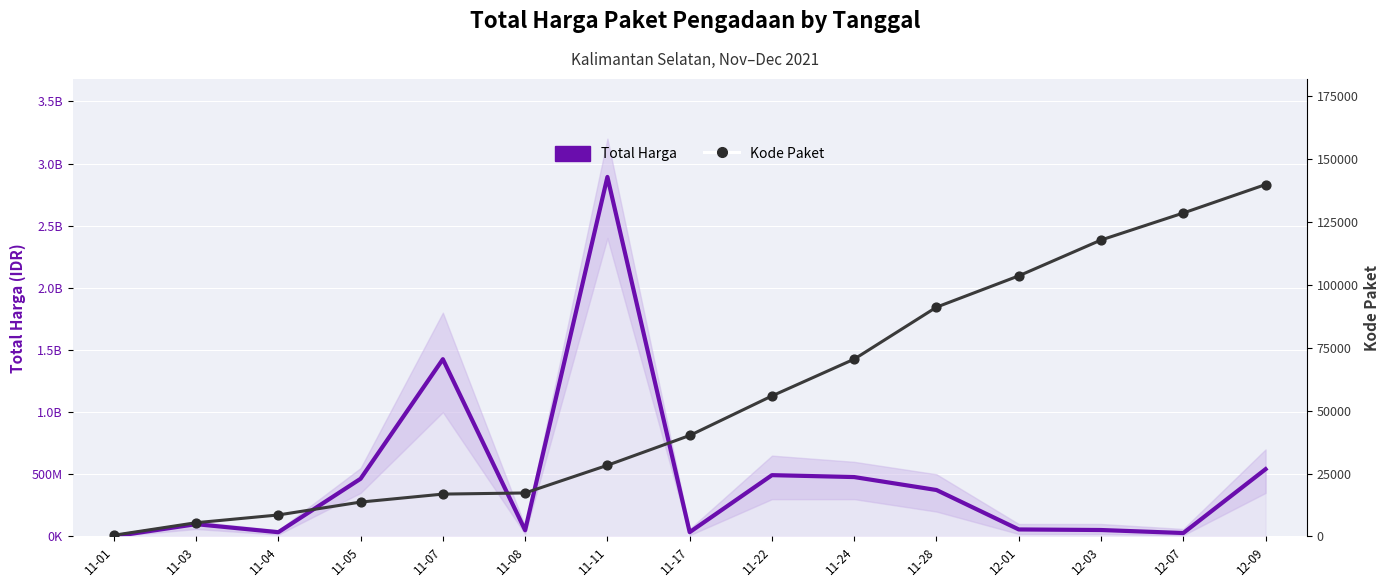

What are all the series names shown in the legend?

Total Harga, Kode Paket